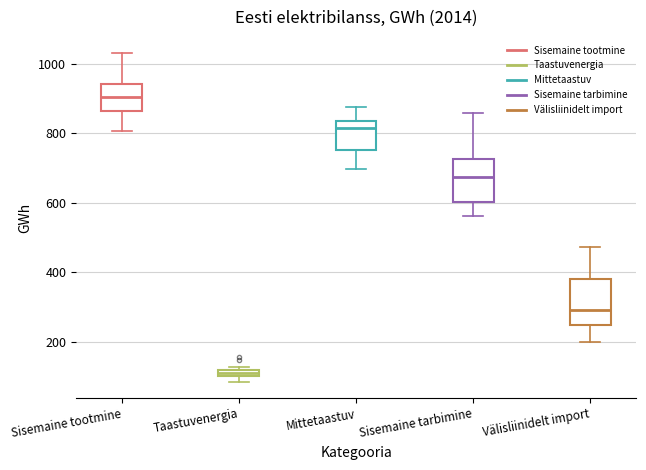

Where is the upper edge of the box for Taastuvenergia on the y-axis? The values are not printed on the chart, so give them approximately, as read against the axis.

120